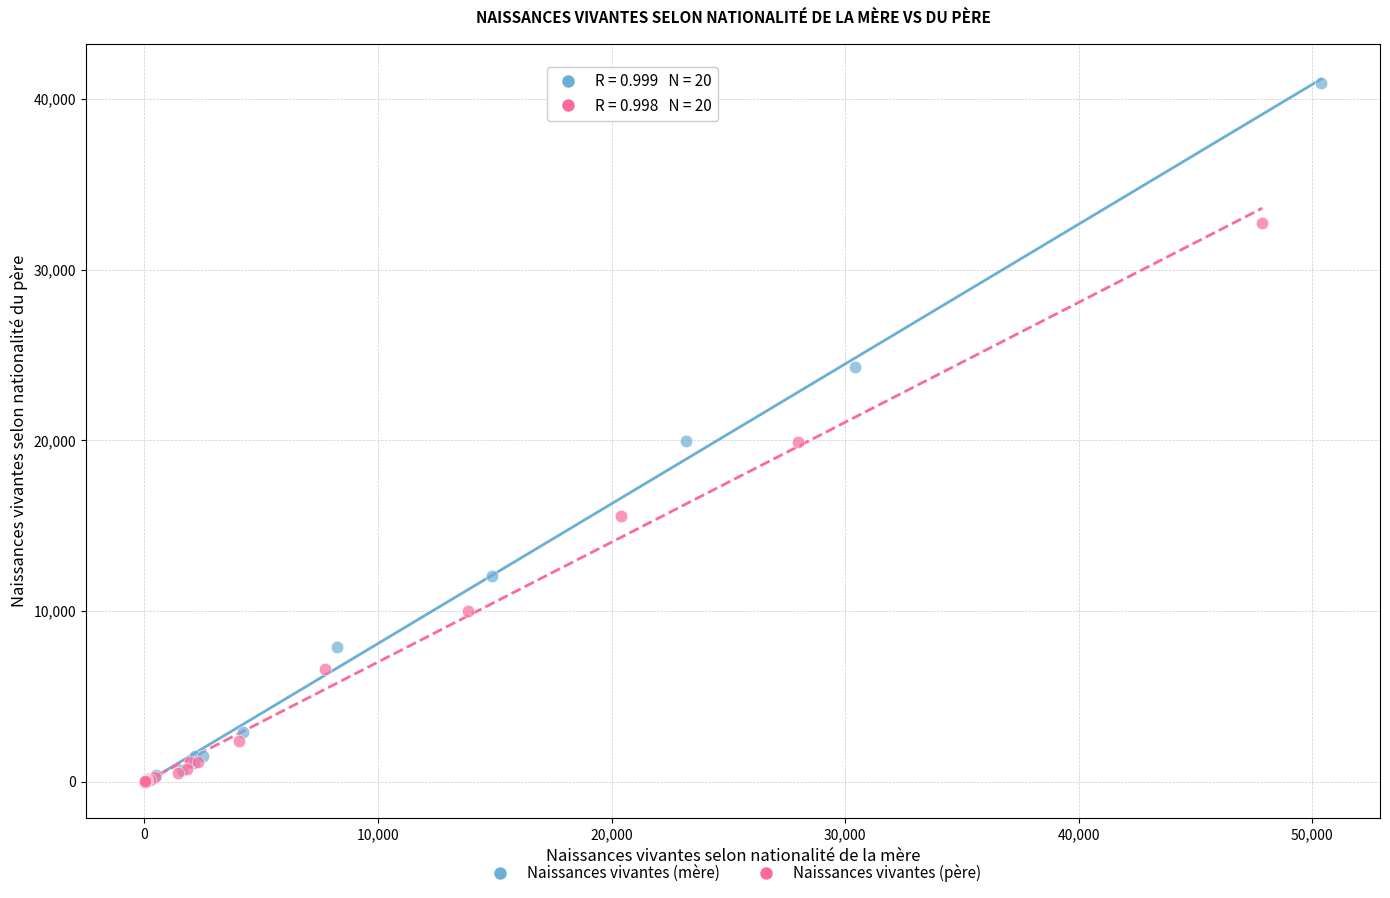

Which series contains the highest Y value?

Naissances vivantes (mère)